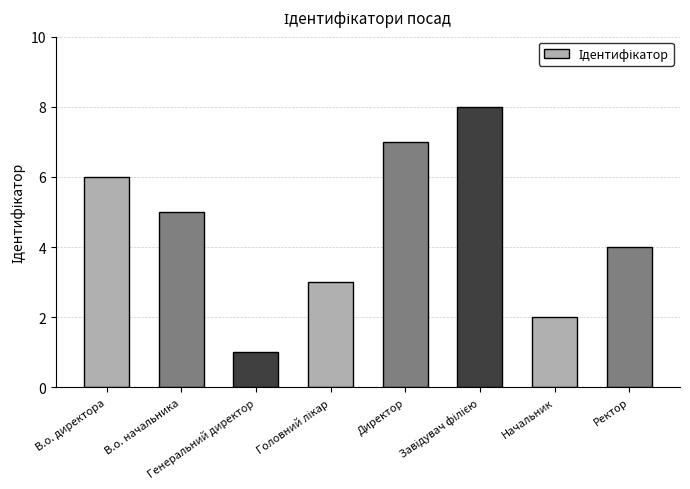

What is the difference between the maximum and second lowest values?

6